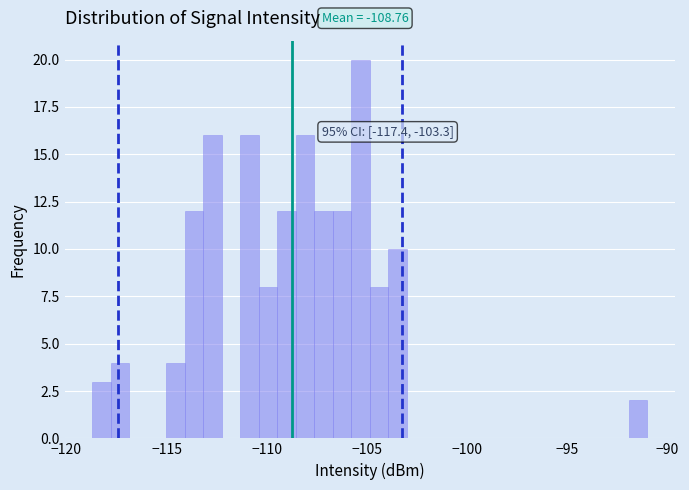

Around what value on the x-axis is the tallest bar? Give the approximate position of its centre, as read against the axis.

-105.5